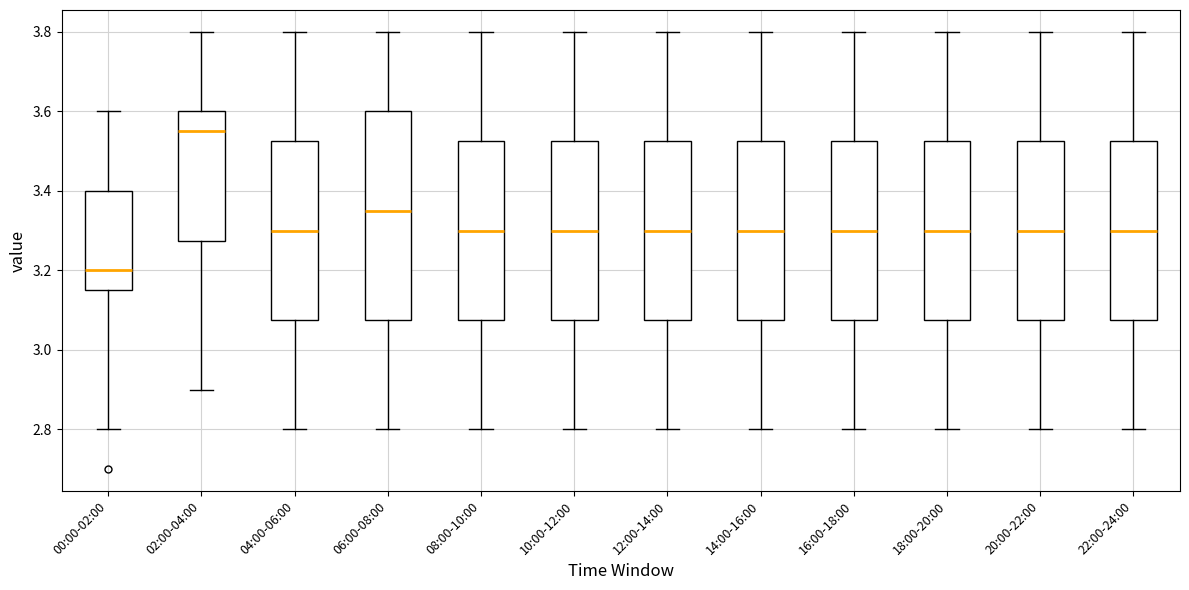

Which box has the highest median line?

02:00-04:00